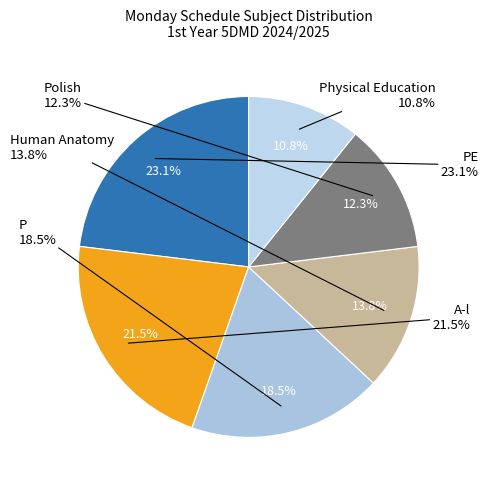

Which category has the biggest portion of the pie?

PE